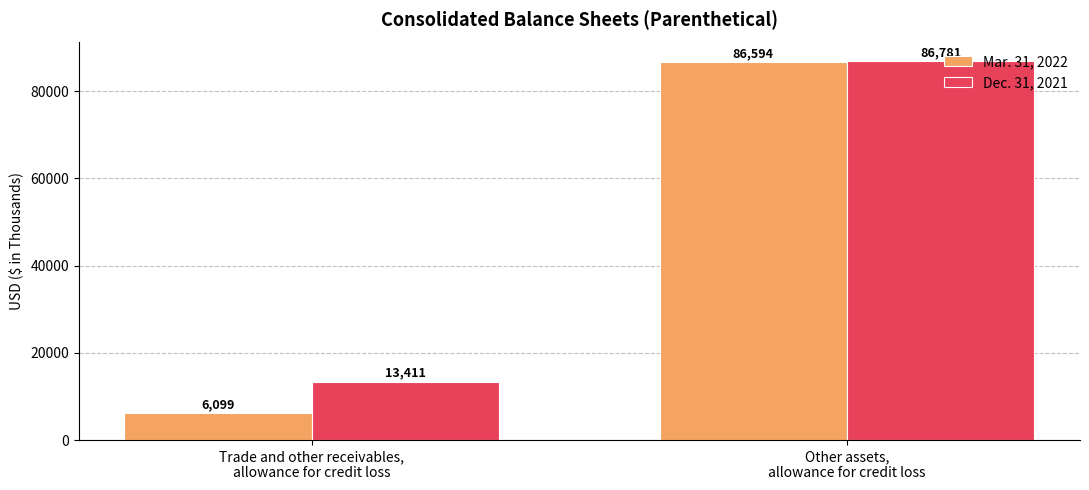

At Trade and other receivables,
allowance for credit loss, list the series in order from largest to smallest.

Dec. 31, 2021, Mar. 31, 2022